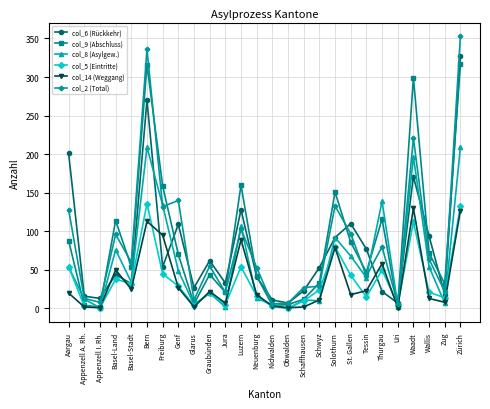

True or false: col_9 (Abschluss) has more than 0 points higher than both neighbors.

True